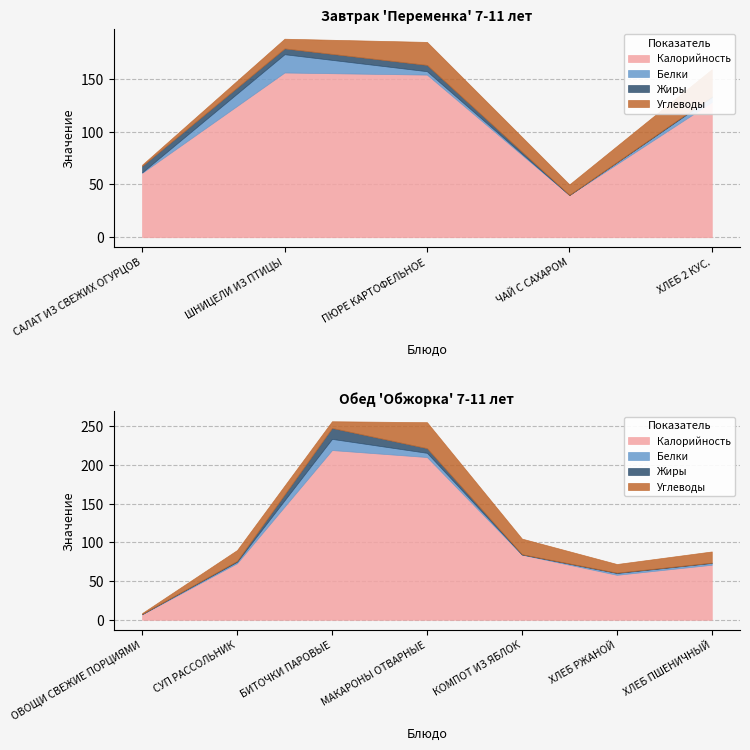

How many distinct data groups are displayed?

4